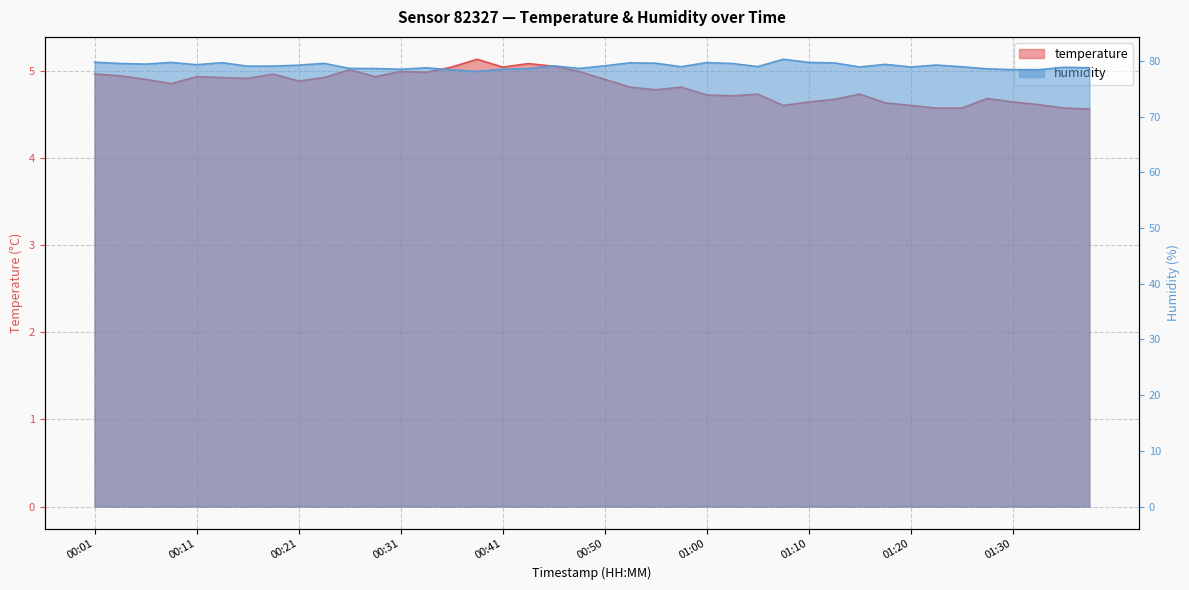

What is the spread (max minus min) of values at 00:33?

73.8